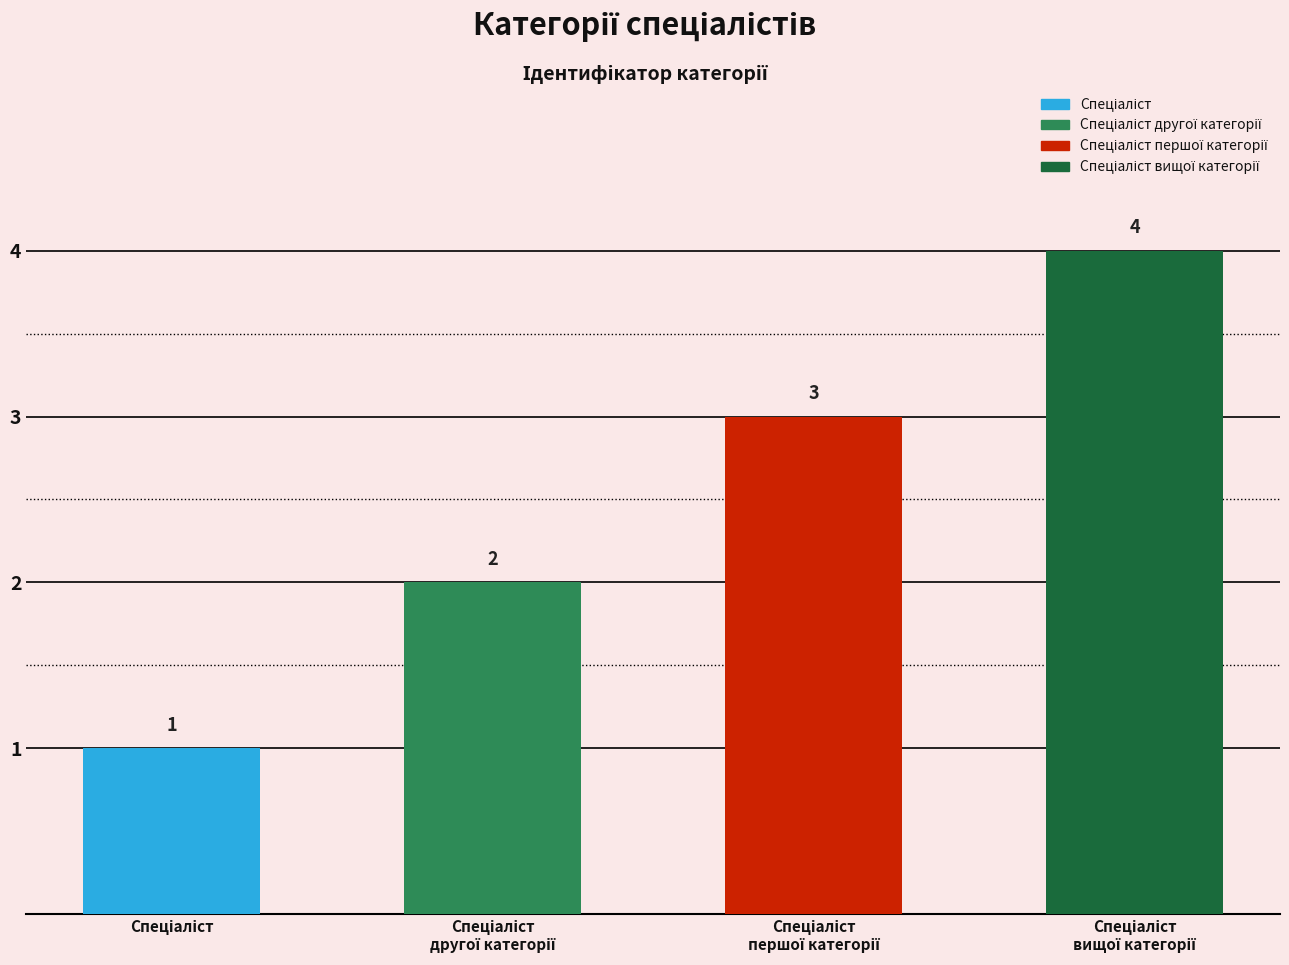

True or false: the data shows 2 at Спеціаліст.

False